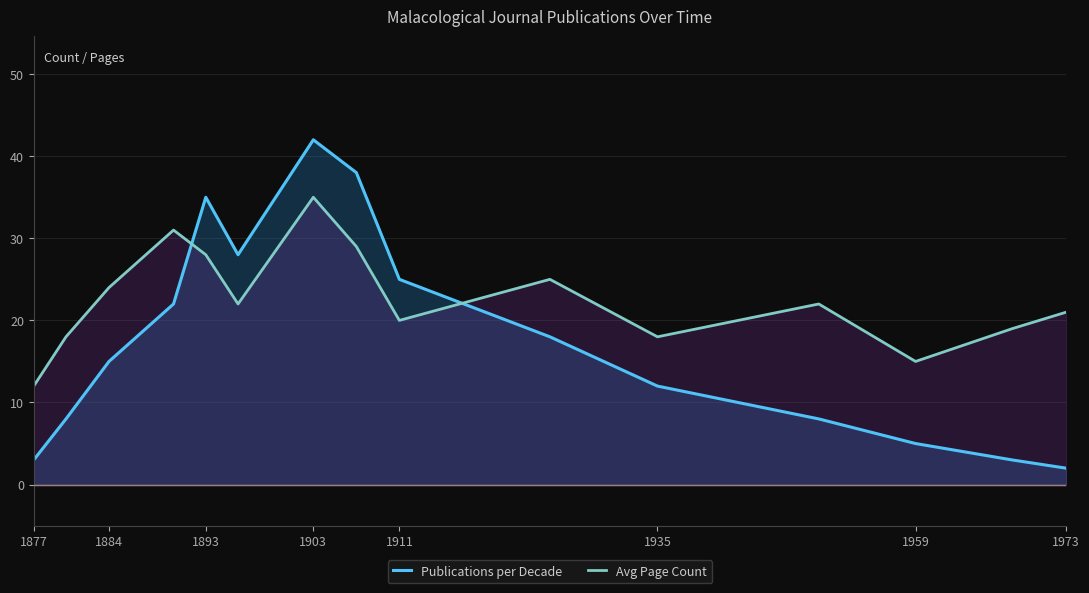

Rank the series at 1903 from lowest to highest value.

Avg Page Count, Publications per Decade